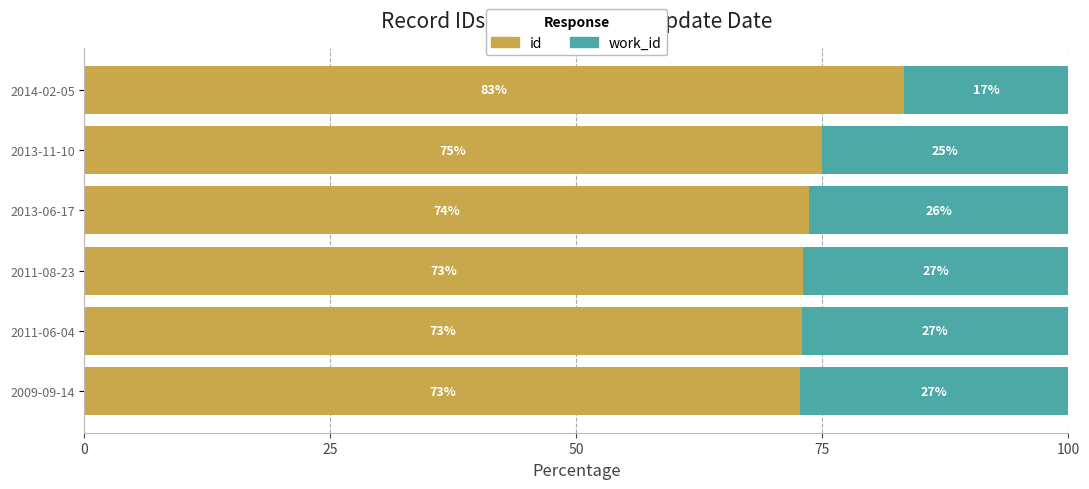

Read the id value at 2013-06-17.

73.7